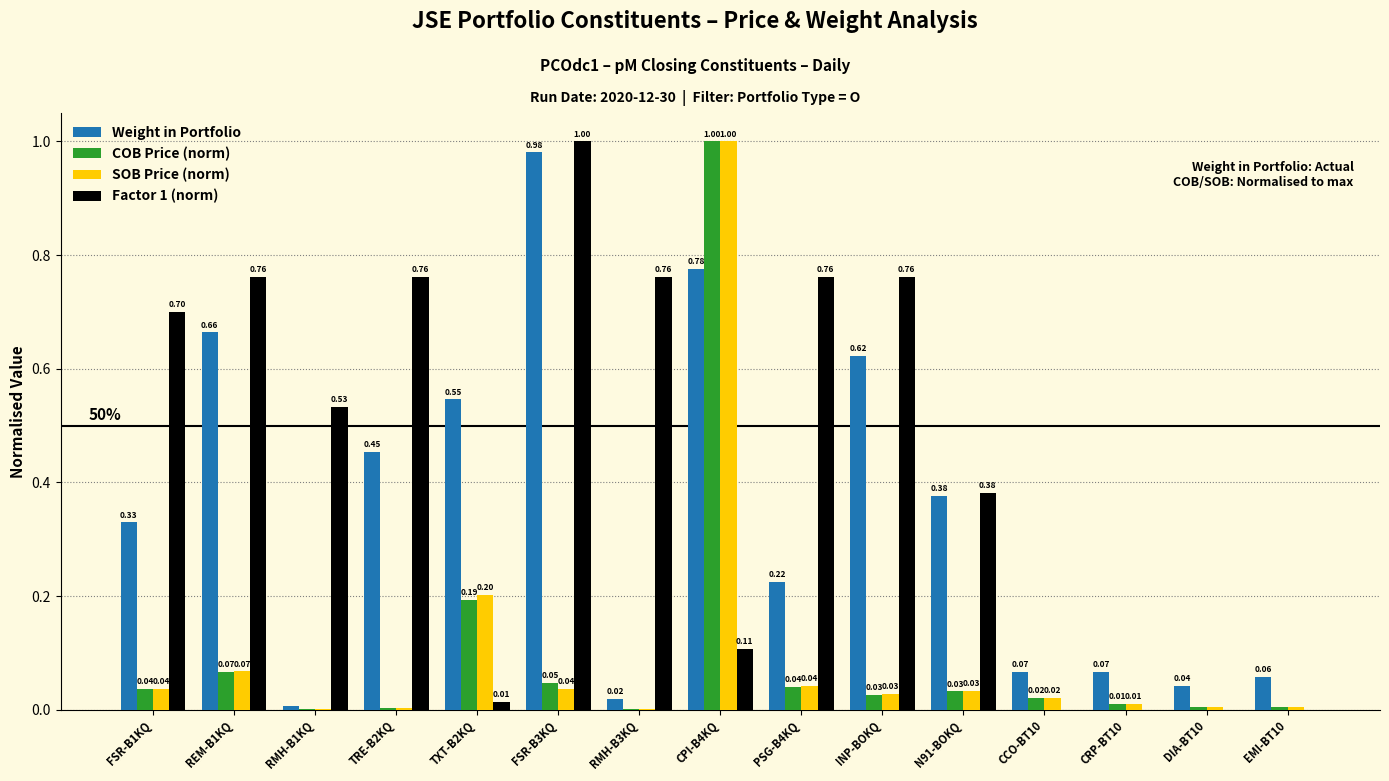

What are all the series names shown in the legend?

Weight in Portfolio, COB Price (norm), SOB Price (norm), Factor 1 (norm)